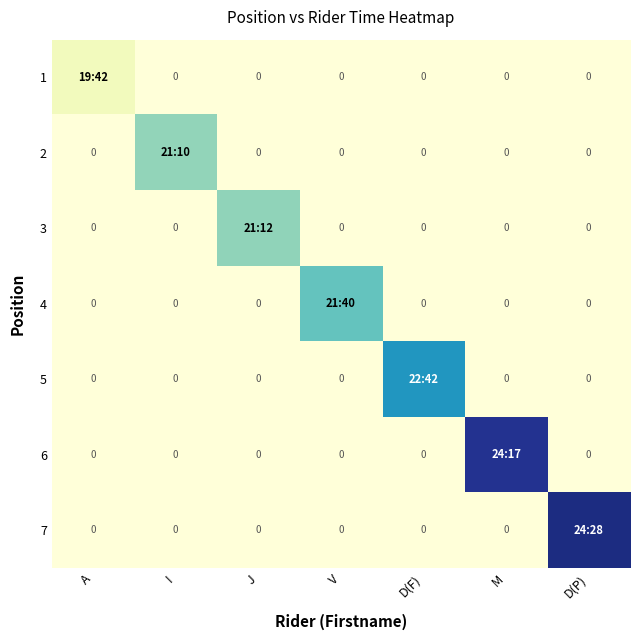

The 7 series shows 1951 at M. True or false?

False